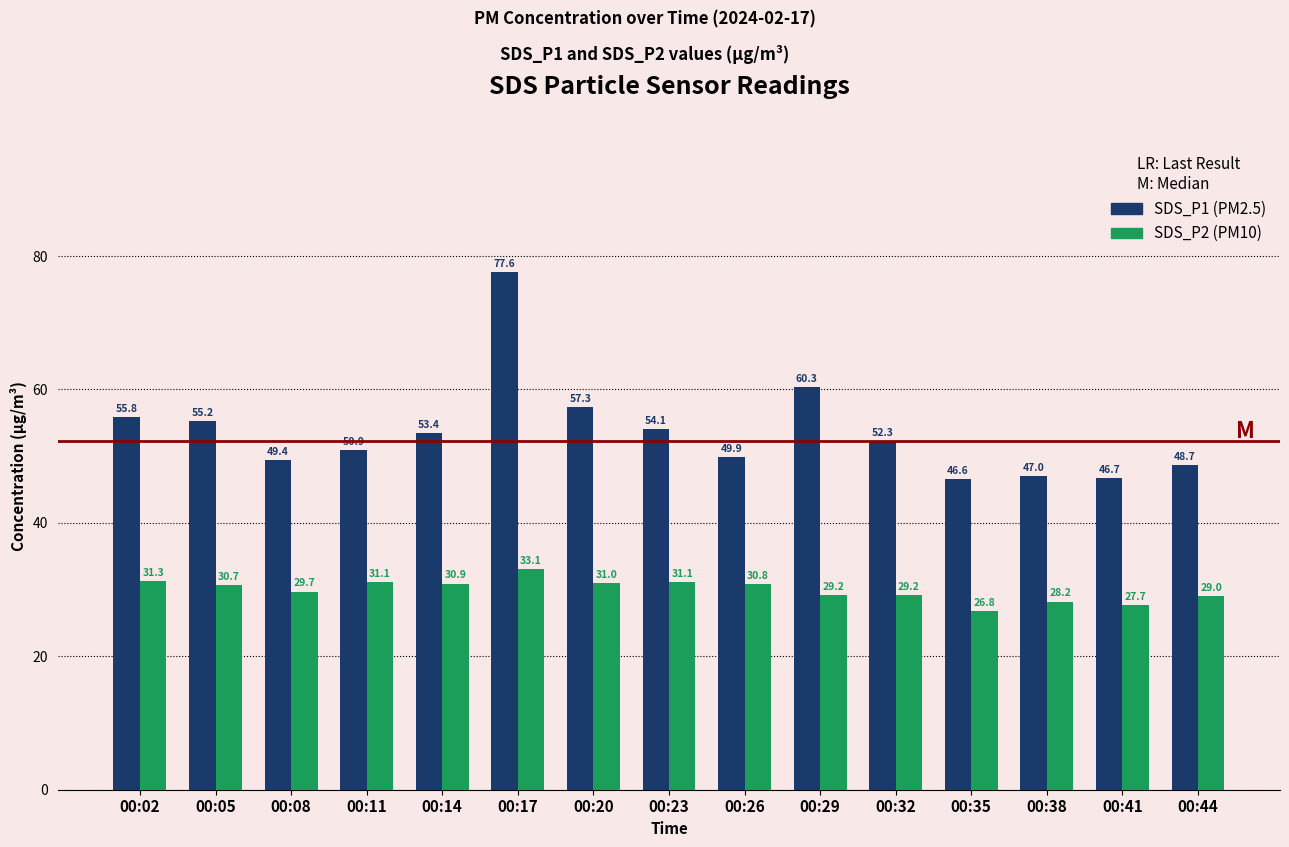

How many series are shown in this chart?

2